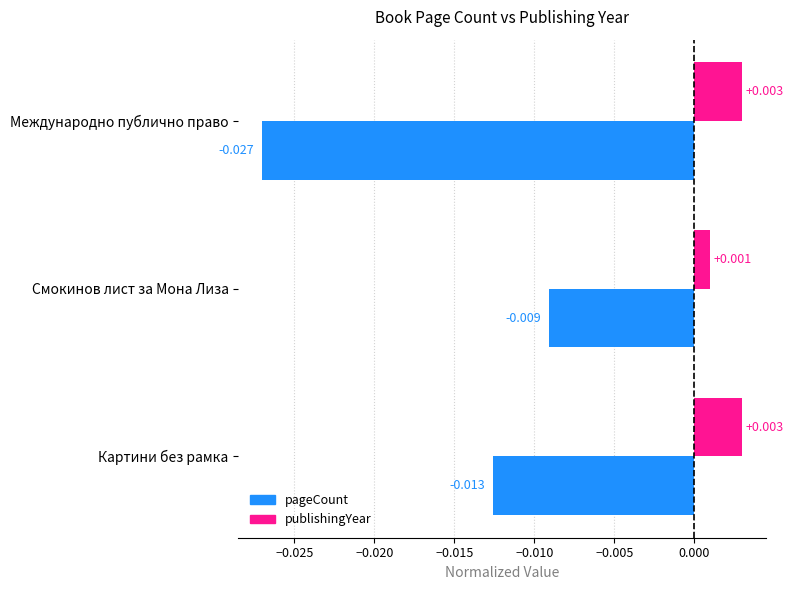

Which series has the largest range (max minus min)?

pageCount